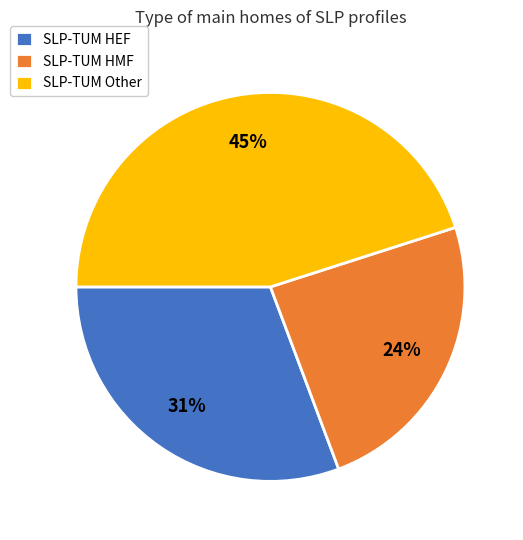

How many slices are in this pie chart?

3